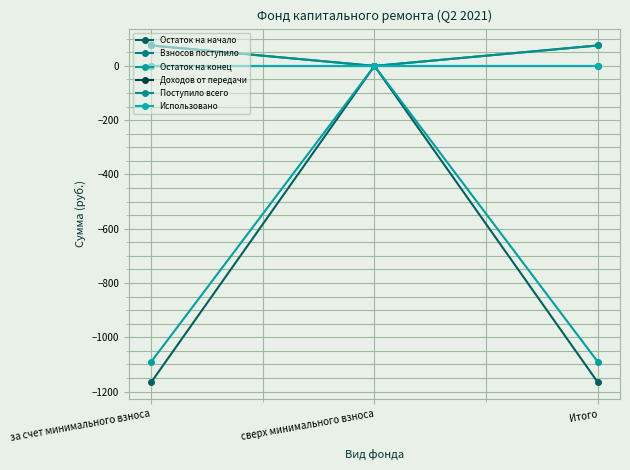

Does the chart have visible grid lines?

Yes